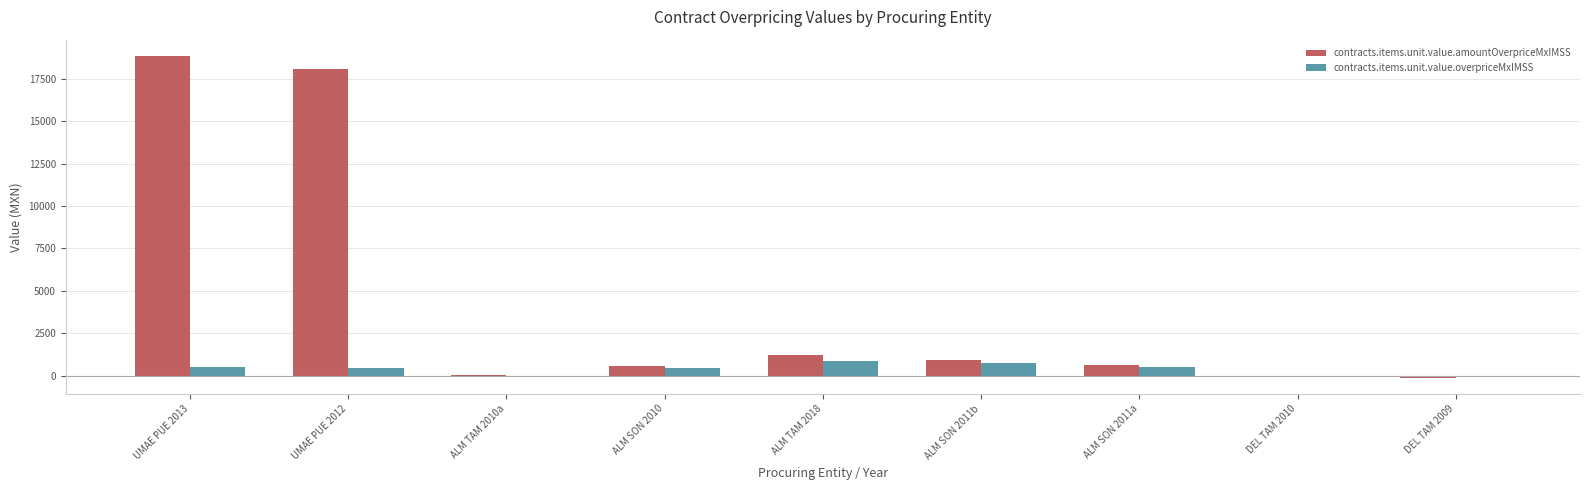

At which label is contracts.items.unit.value.amountOverpriceMxIMSS closest to 9366?

ALM TAM 2018